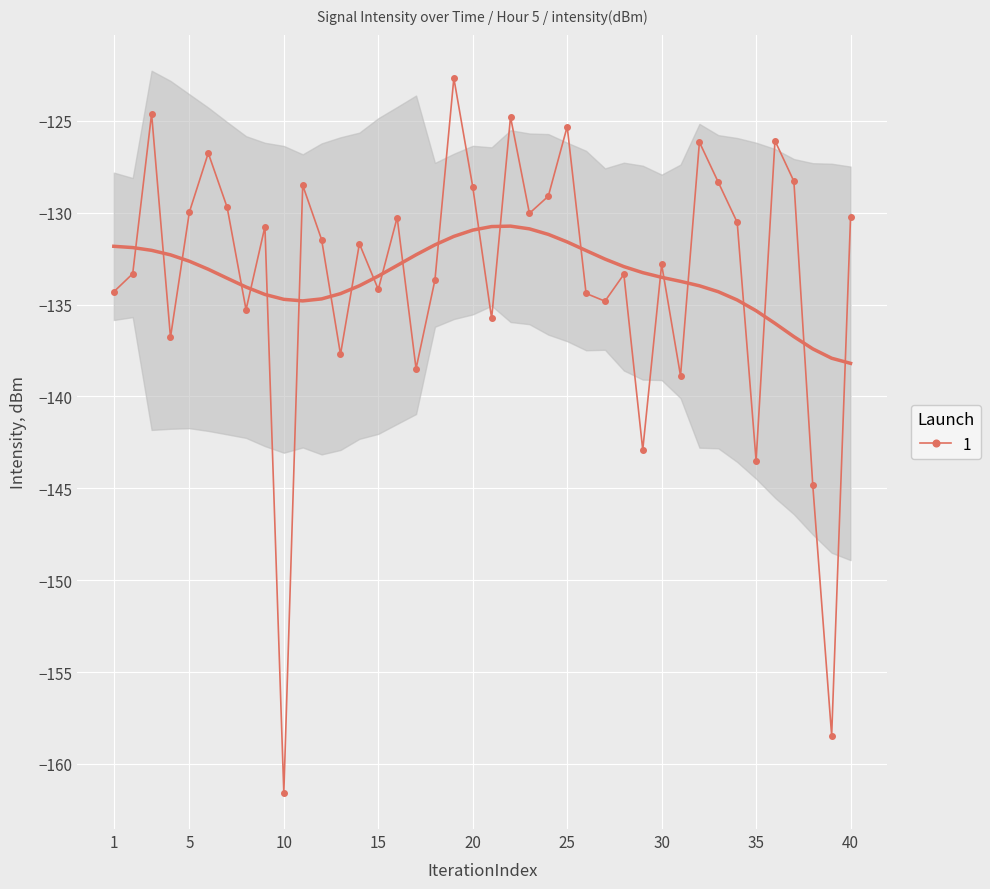

True or false: 1 has more than 0 interior local peaks.

True